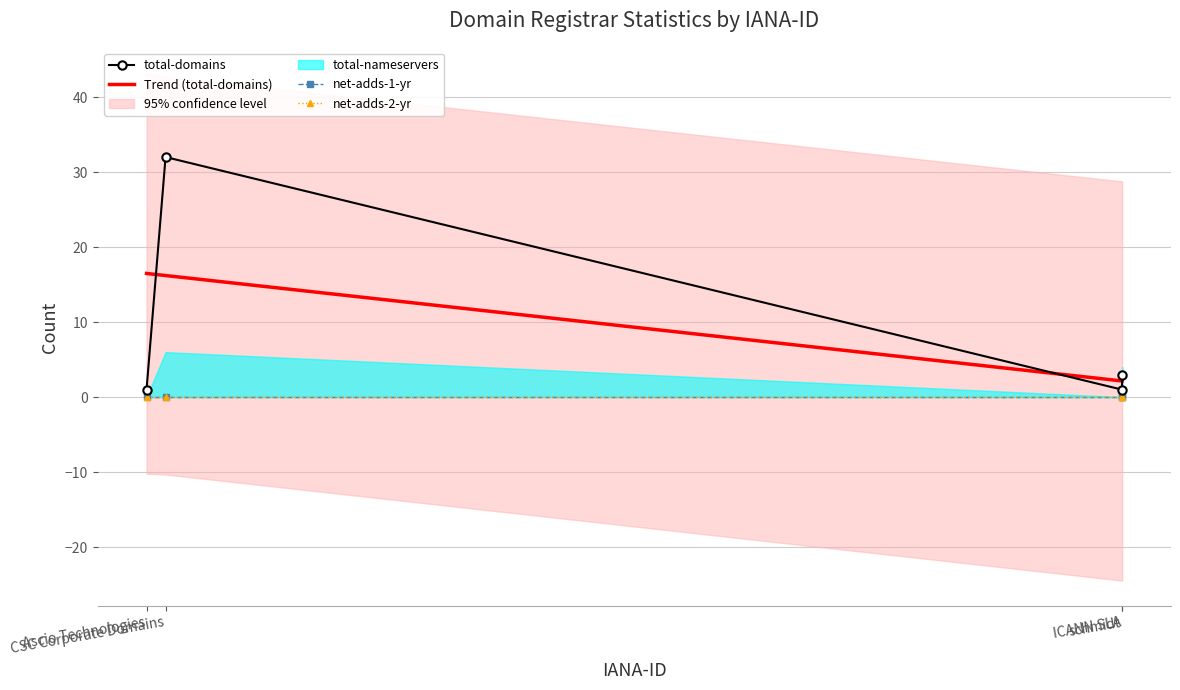

Rank the categories by net-adds-1-yr value from highest to lowest.

Ascio Technologies, CSC Corporate Domains, ICANN SLA, schmidt